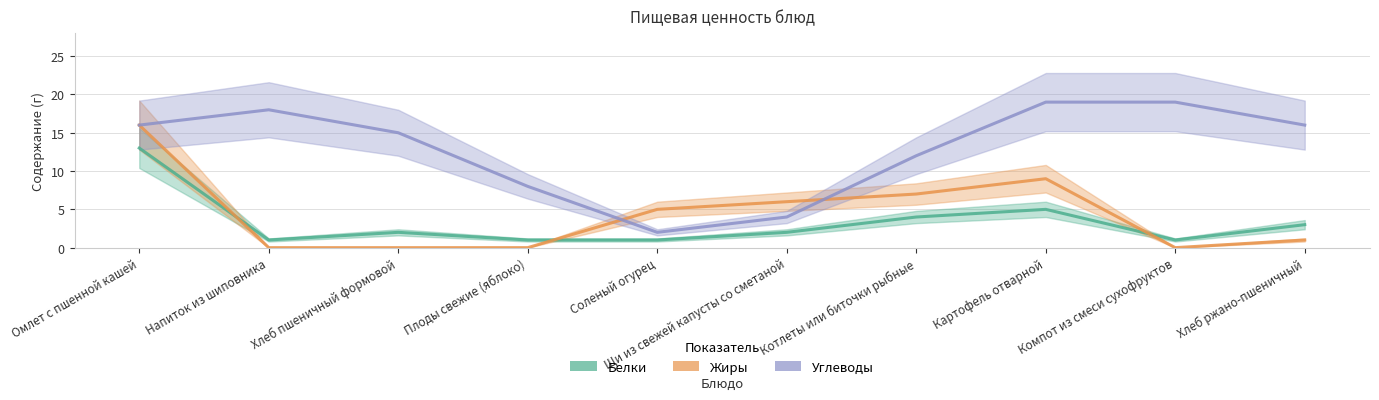

At which label is Белки closest to 7?

Картофель отварной